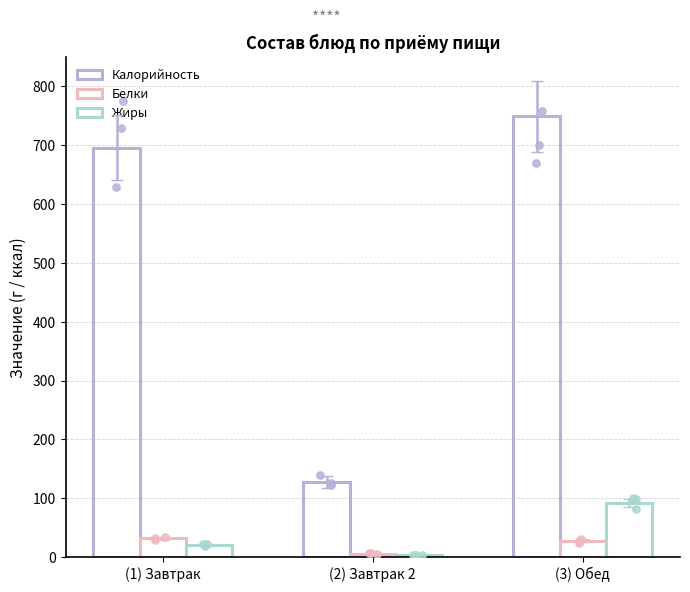

At how many categories does at least one series exceed 262?

2